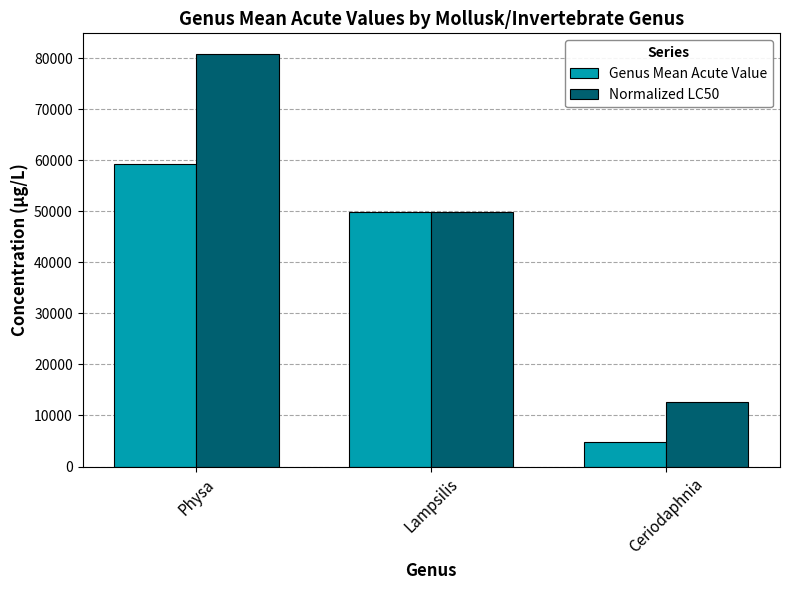

What is the value of the Normalized LC50 bar at the 1st from the left?

80813.6